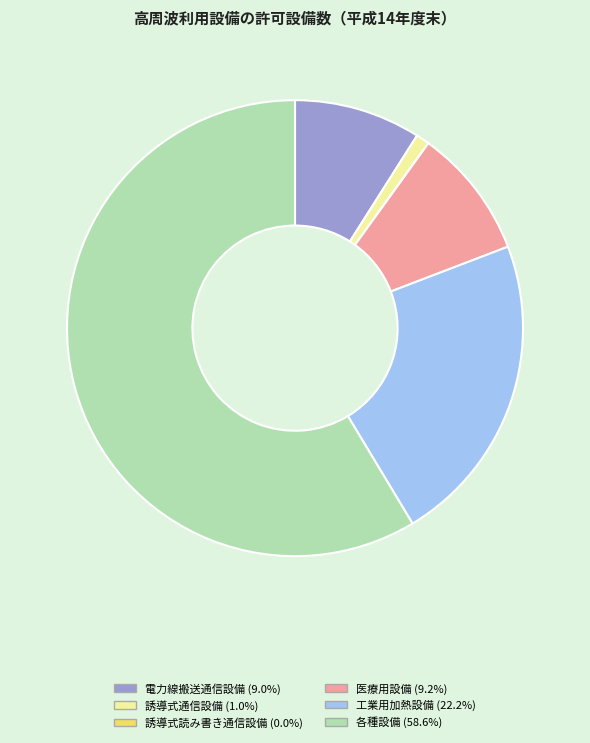

Is the sum of 医療用設備 and 工業用加熱設備 greater than half?

No